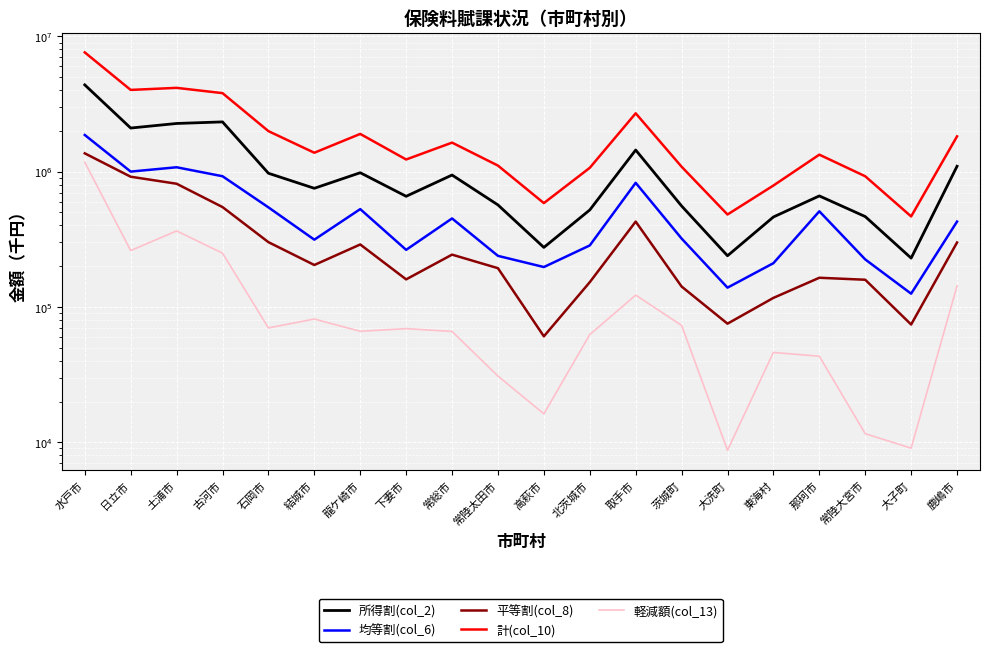

True or false: 均等割(col_6) and 計(col_10) cross at least once.

False